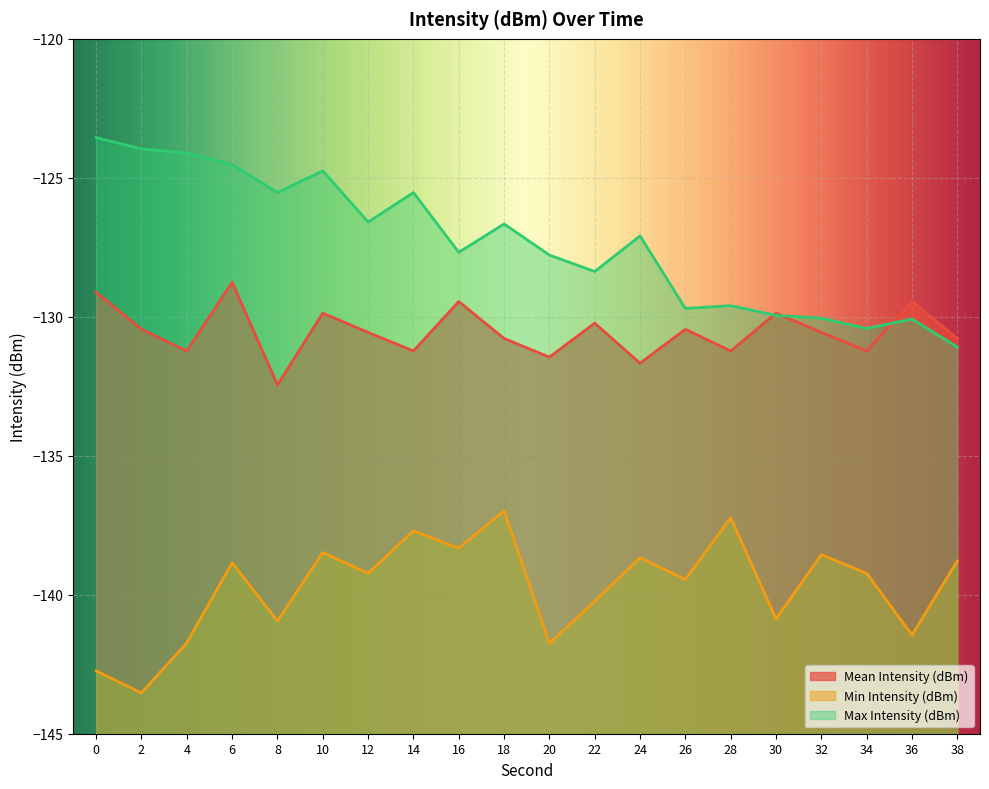

The value of Min Intensity (dBm) at 4 is -141.7. True or false?

True